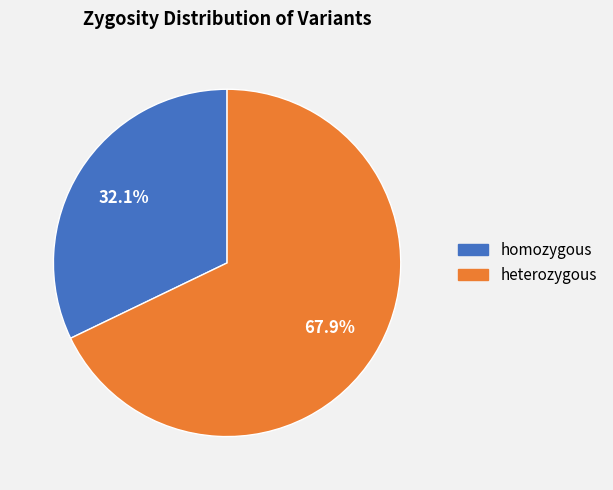

Count the number of slices in the pie.

2